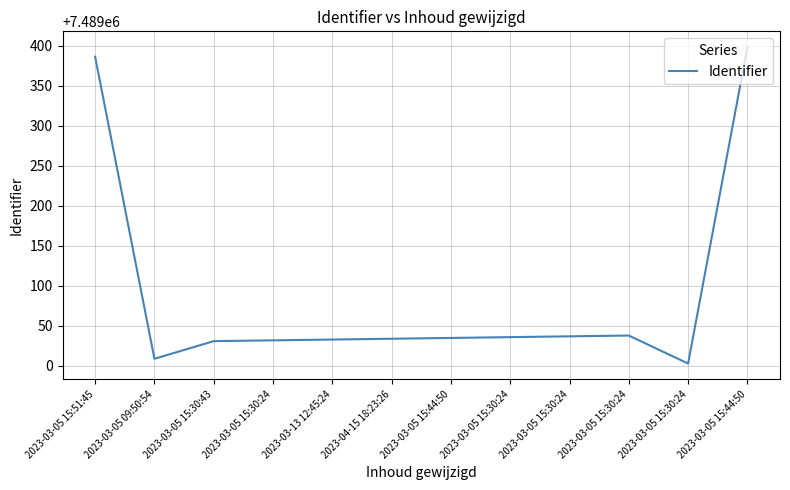

At which label does the data first exceed 7489035?

2023-03-05 15:51:45